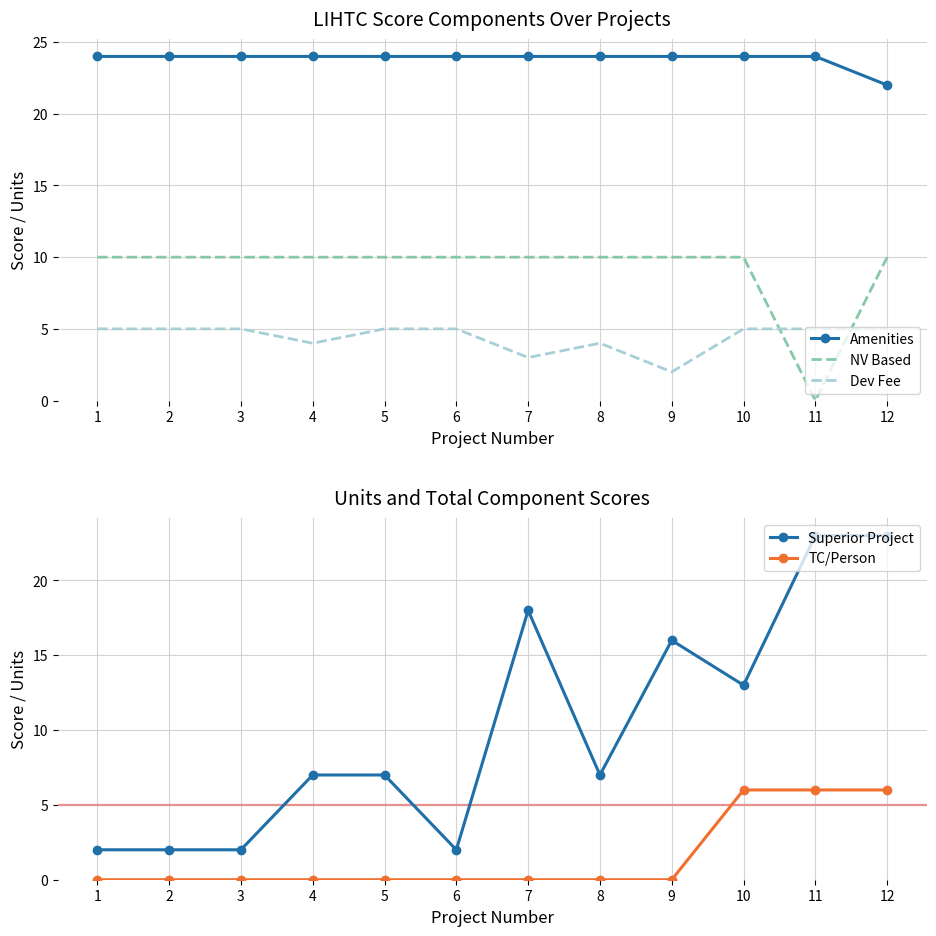

Count the Dev Fee values in the range 4 to 5.

10